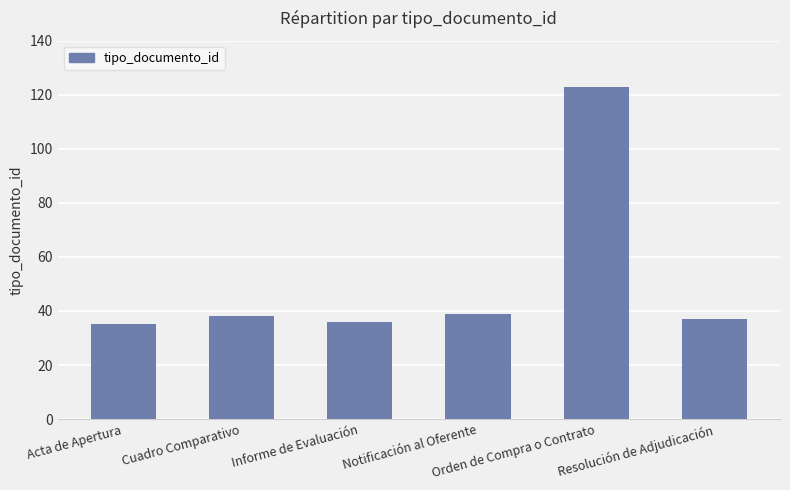

How many distinct data groups are displayed?

1